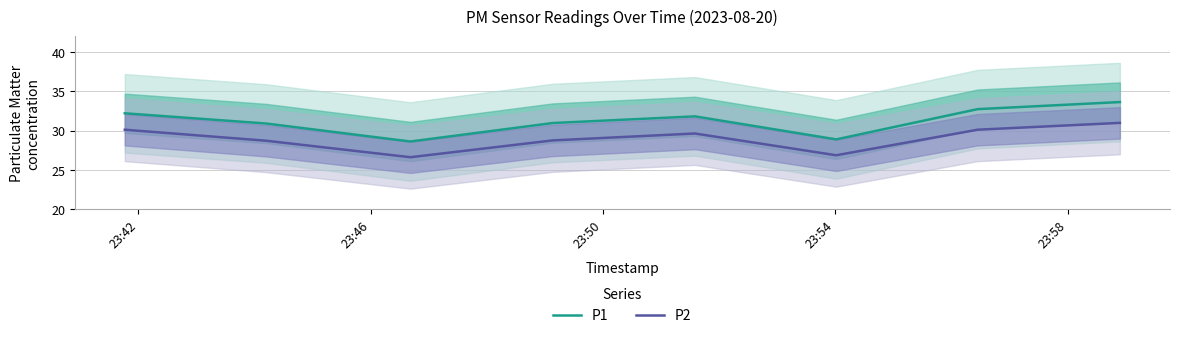

How many values in the P1 series exceed 31?

4